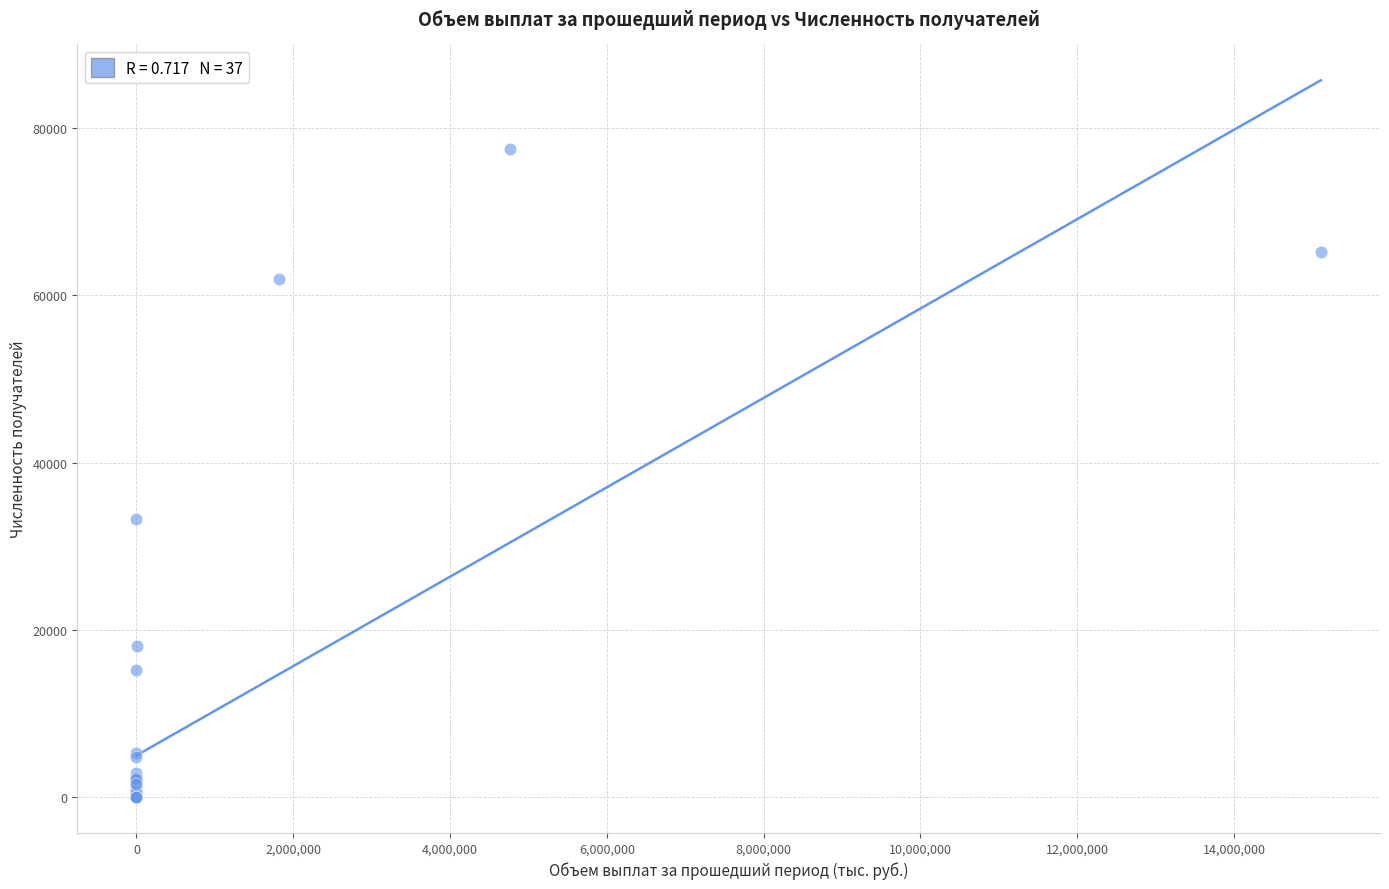

What Y value in the scatter plot is closest to 38750?

33300